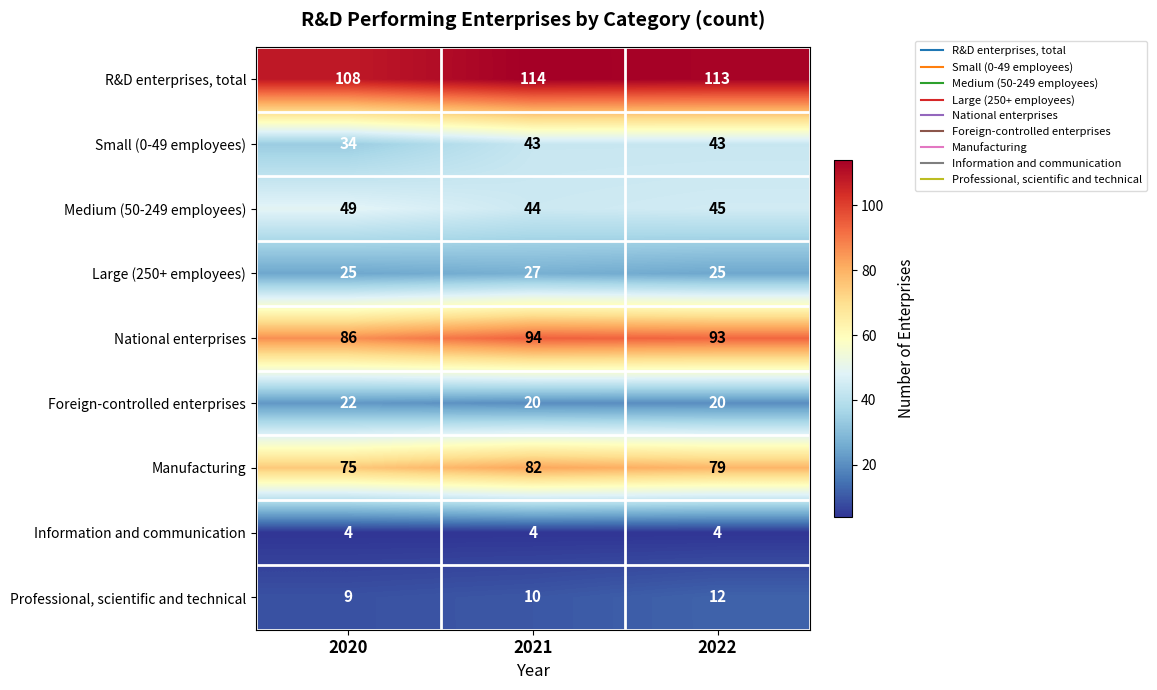

Reading left to right, transcribe all the data shown in this chart.

R&D enterprises, total: 108	114	113
Small (0-49 employees): 34	43	43
Medium (50-249 employees): 49	44	45
Large (250+ employees): 25	27	25
National enterprises: 86	94	93
Foreign-controlled enterprises: 22	20	20
Manufacturing: 75	82	79
Information and communication: 4	4	4
Professional, scientific and technical: 9	10	12